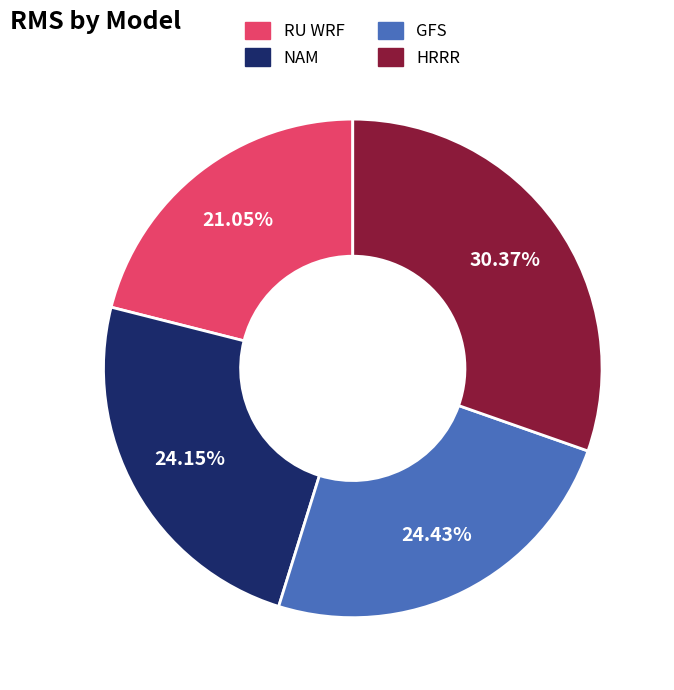

Is it true that RU WRF is 21% of the pie?

True